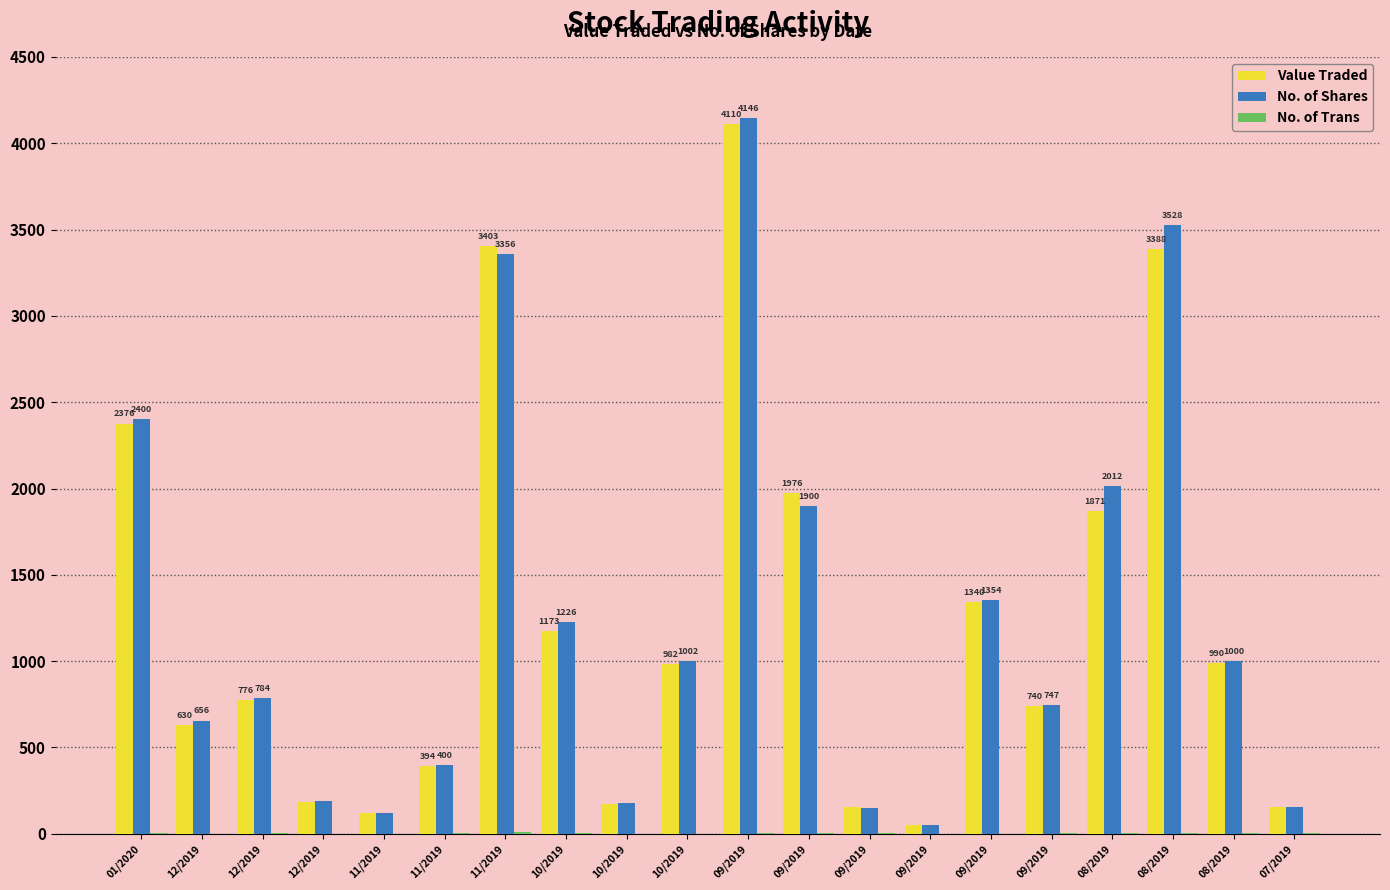

How many data points does each series have?

20